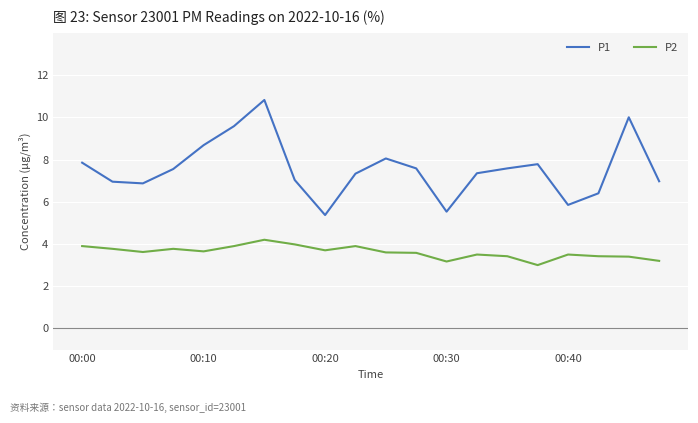

Which series has the widest spread of values?

P1